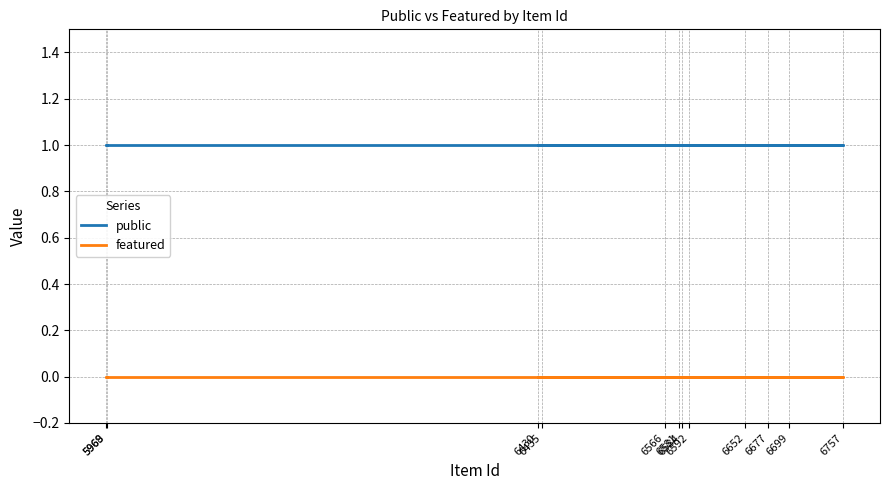

What is the spread (max minus min) of values at 6435?

1